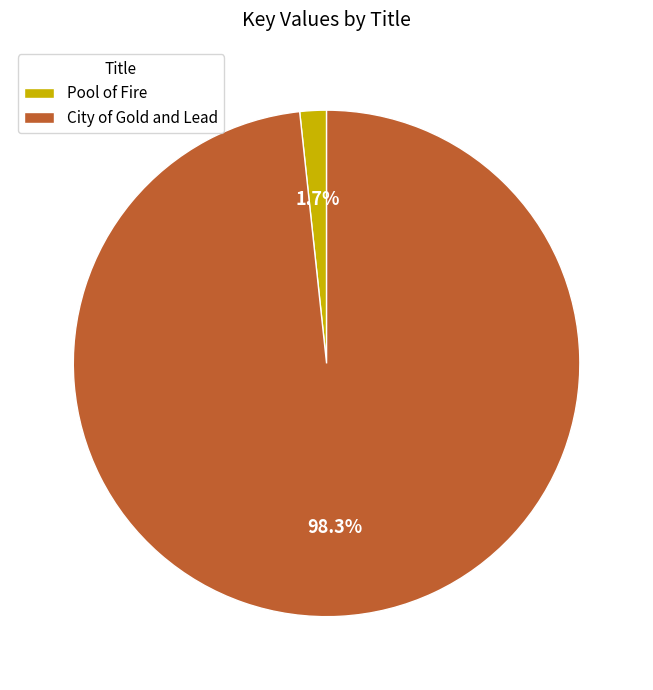

What is the majority slice?

City of Gold and Lead